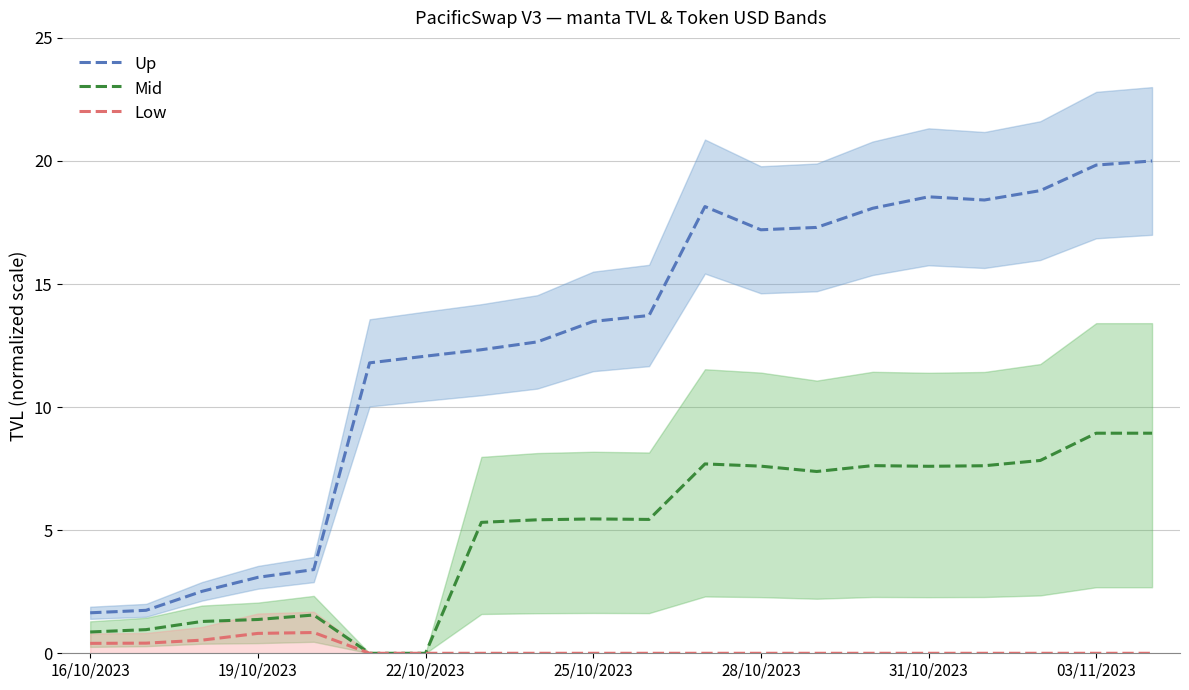

True or false: Low and Up cross at least once.

False